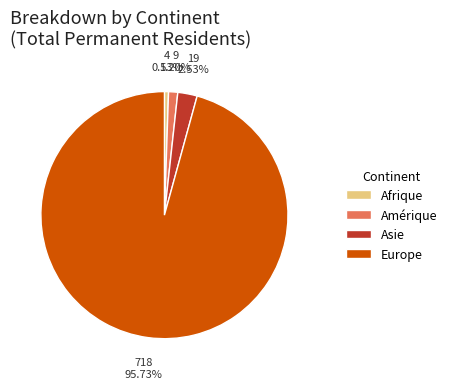

Approximately how many times larger is the value at Asie compared to Amérique?

2.1